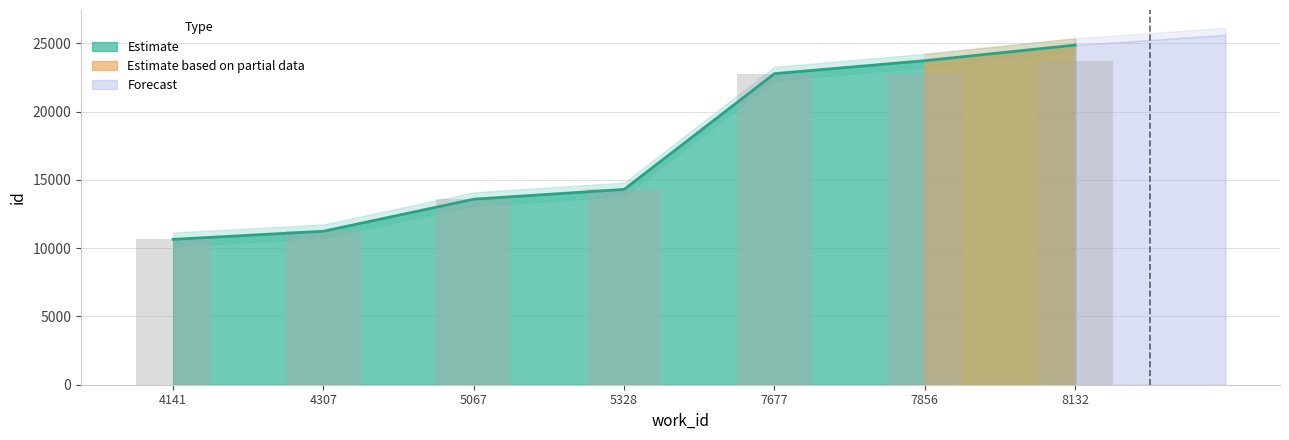

The chart shows a value of 30584 at 7677. True or false?

False